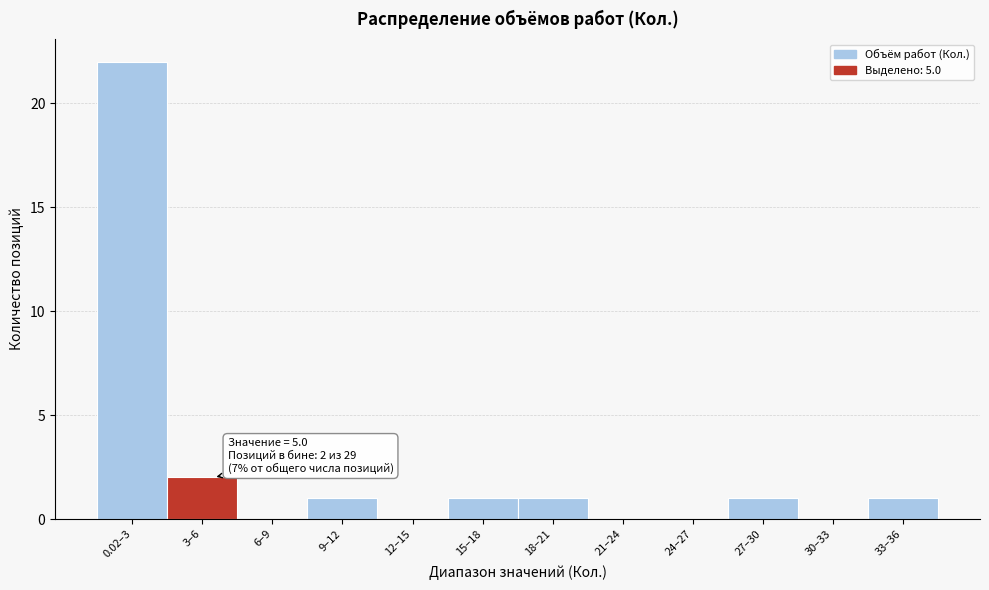

Reading left to right, transcribe all the data shown in this chart.

0.02–3=22	3–6=2	6–9=0	9–12=1	12–15=0	15–18=1	18–21=1	21–24=0	24–27=0	27–30=1	30–33=0	33–36=1